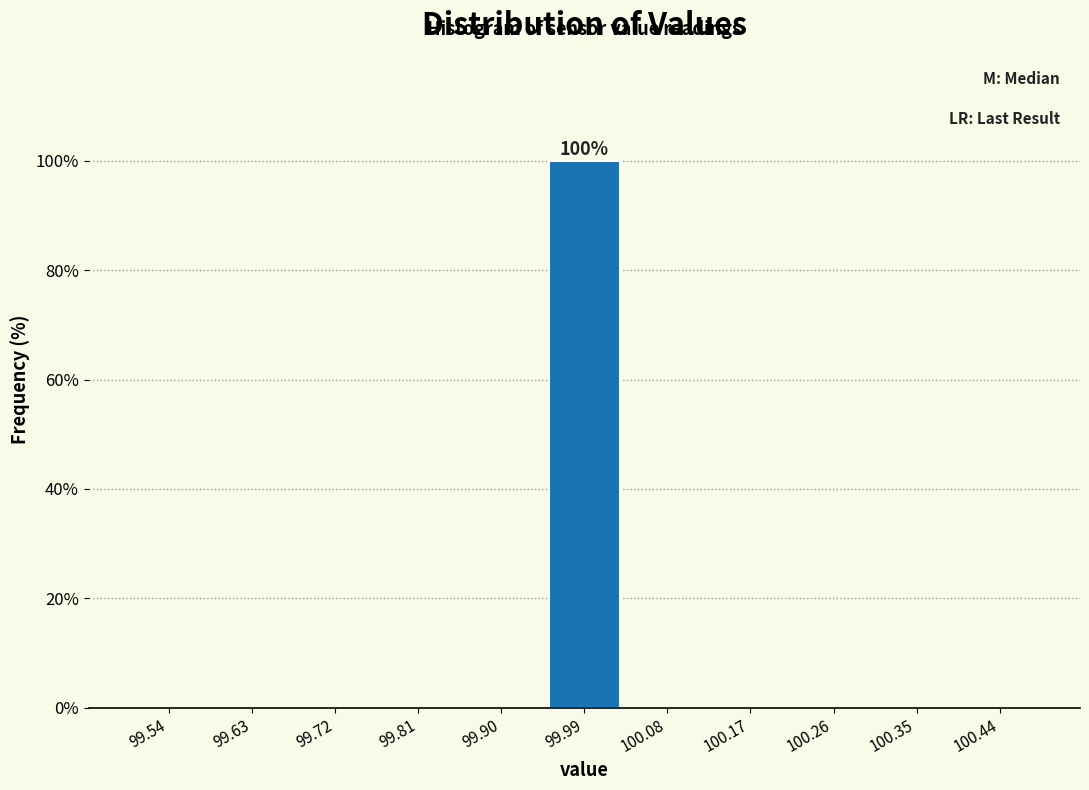

Which range on the x-axis has the tallest bar?

99.94 to 100.04